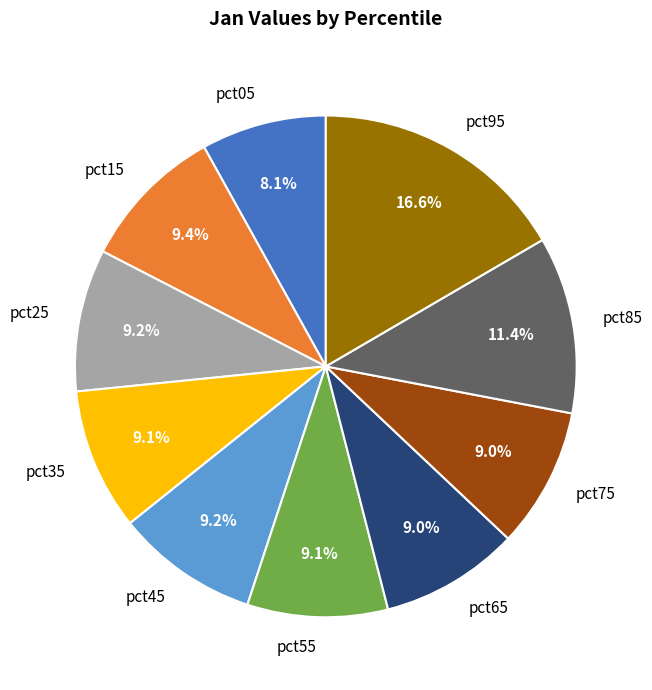

Is pct45 the majority of the pie?

No